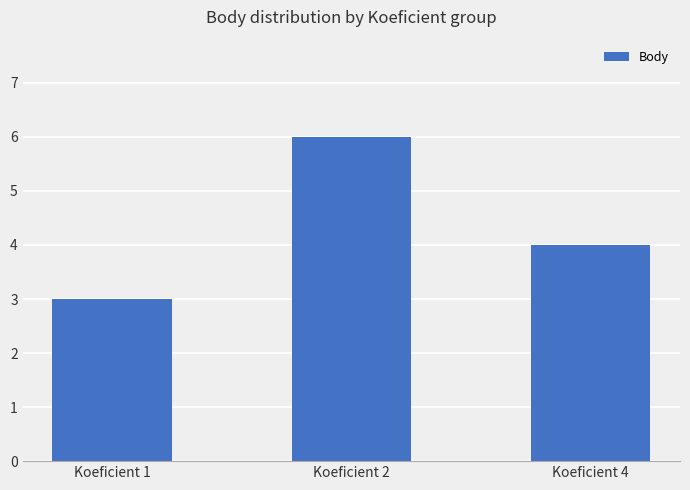

Count the number of data series in this chart.

1